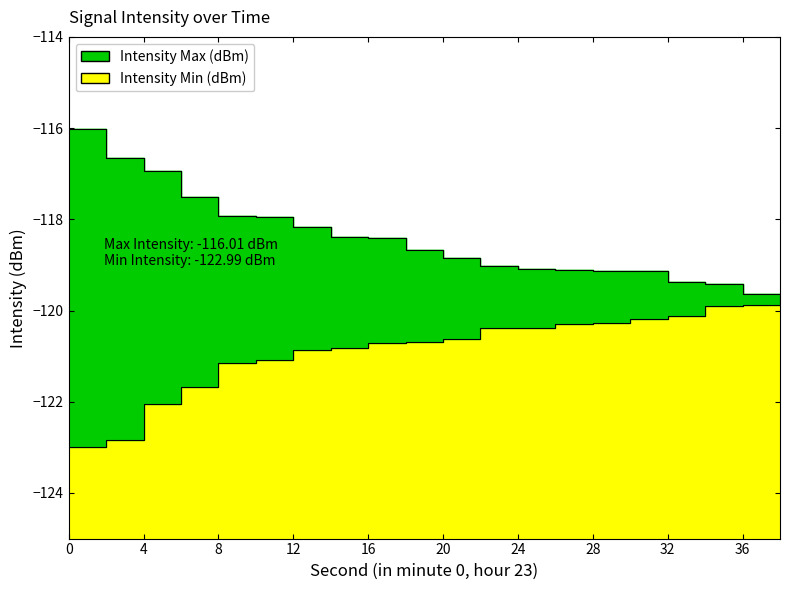

What is the total value across all series at 36?

-239.5